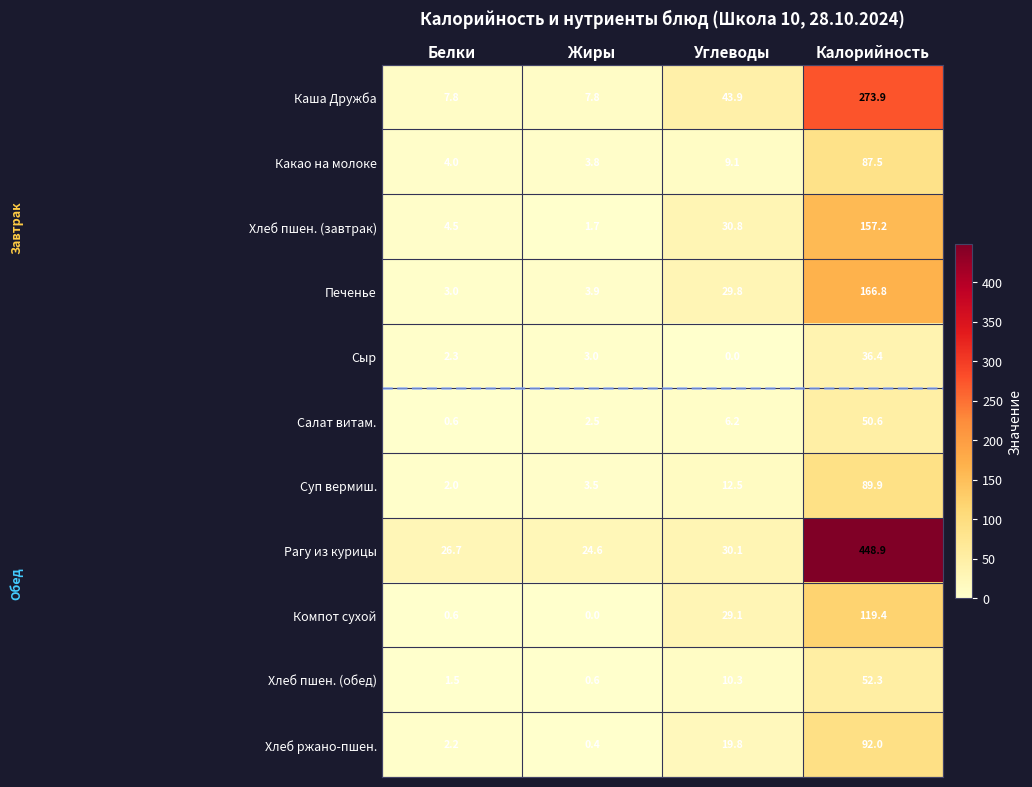

The Рагу из курицы series shows 11.1 at Углеводы. True or false?

False